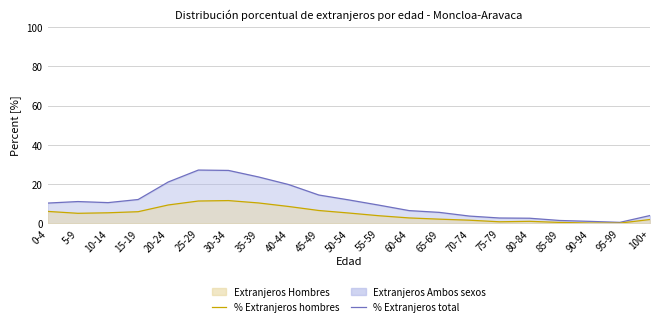

What is the difference between the highest and lowest values at 50-54?

6.7